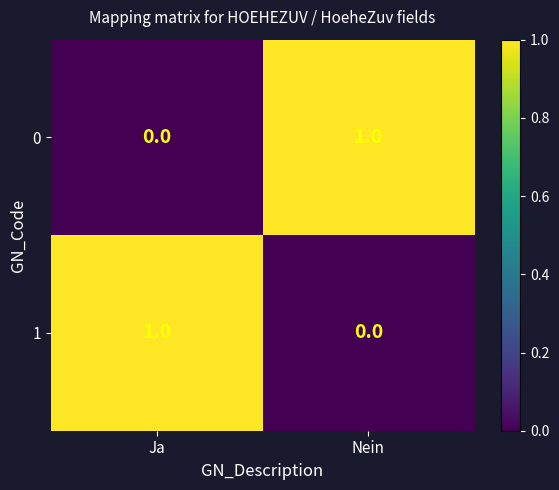

The 1 series shows 1 at Ja. True or false?

True